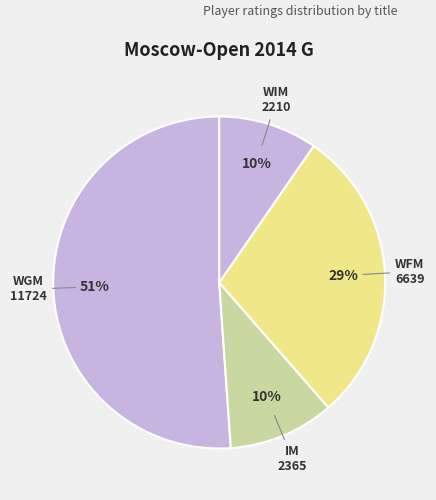

Count the number of slices in the pie.

4